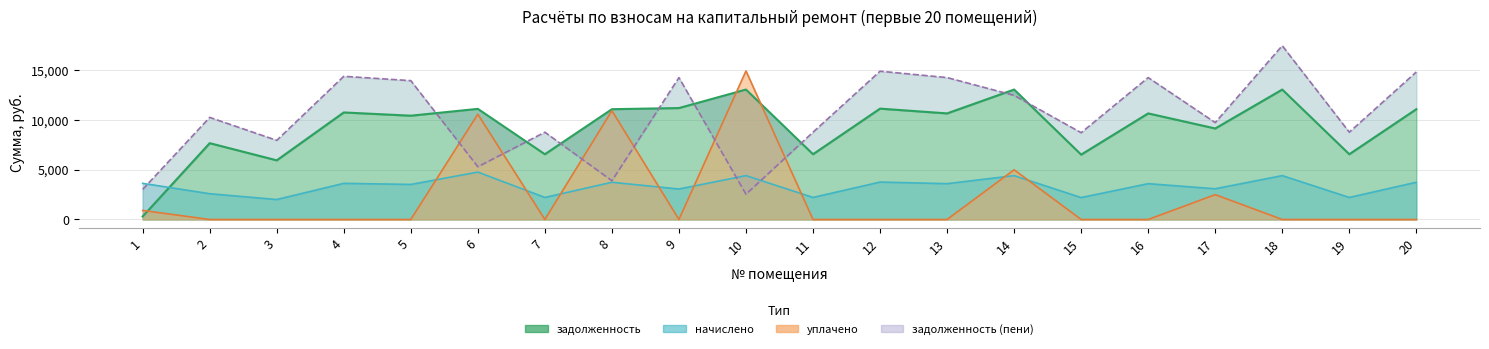

At which category is the sum across all series the highest?

10